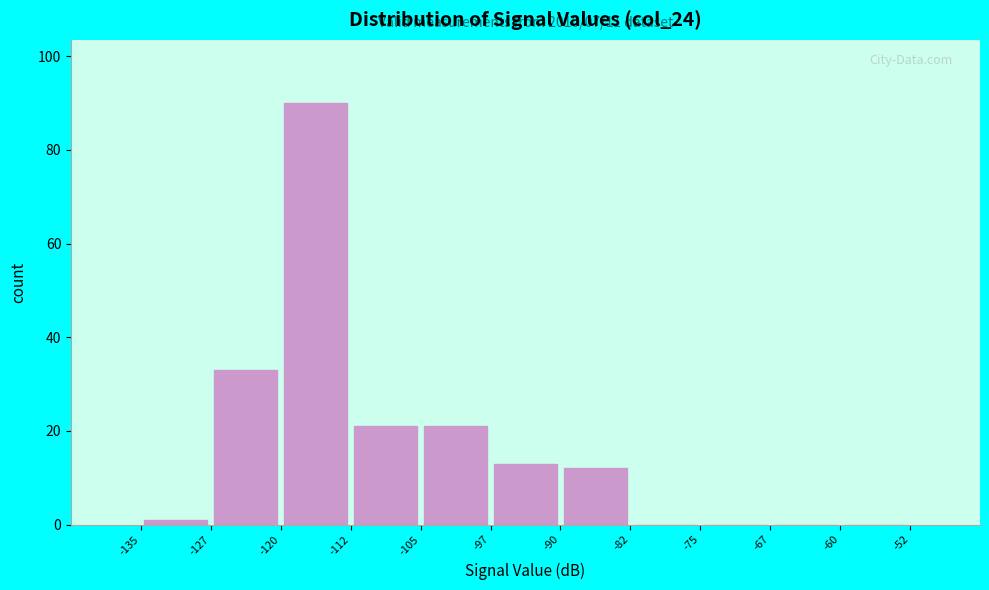

Over which range of the x-axis is the bar tallest?

-120 to -112